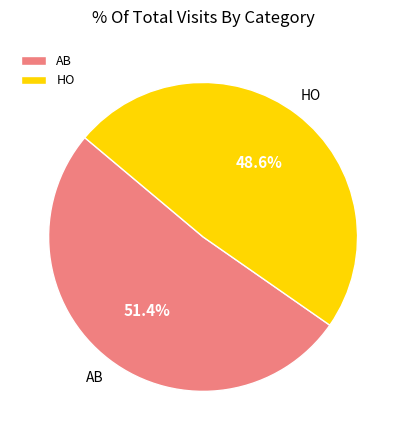

To the nearest percent, what is the average slice percentage?

50%